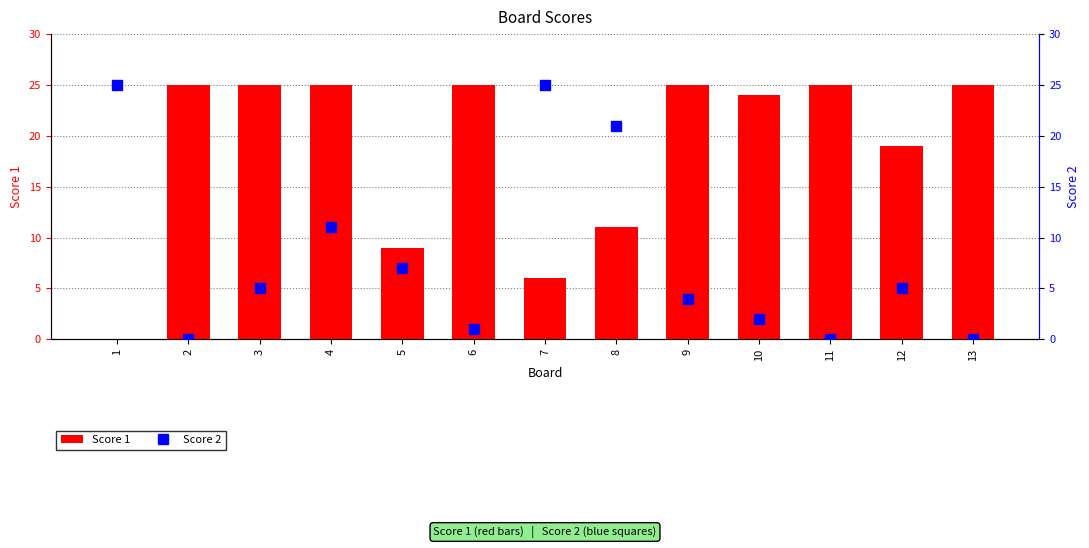

Where is Score 1 nearest to the value 12?

8